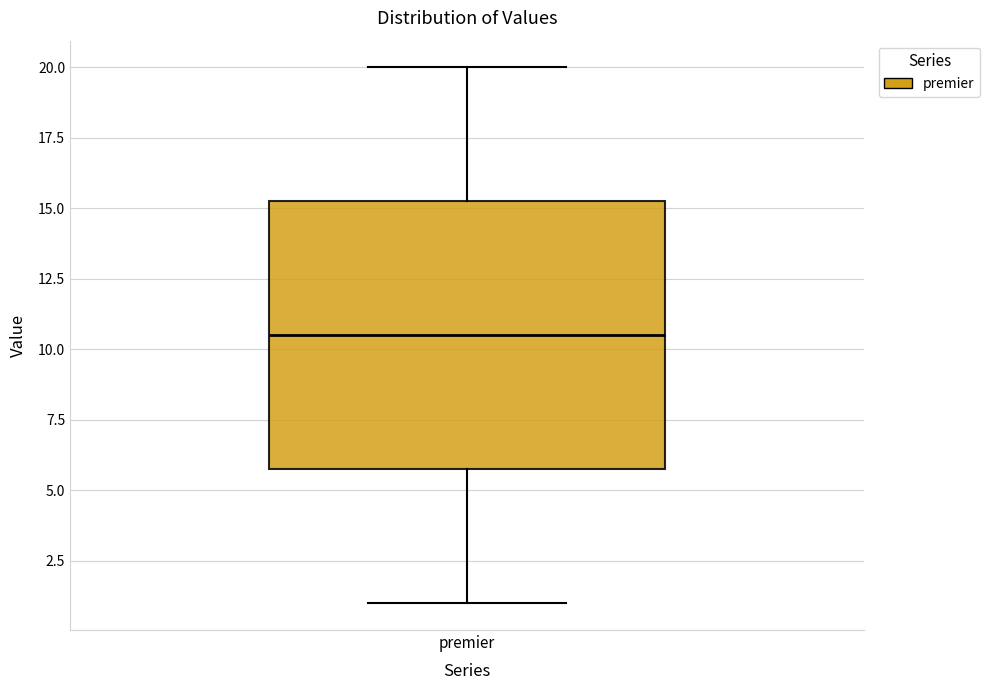

Where does the upper whisker of the box for premier end on the y-axis? The values are not printed on the chart, so give them approximately, as read against the axis.

20.0